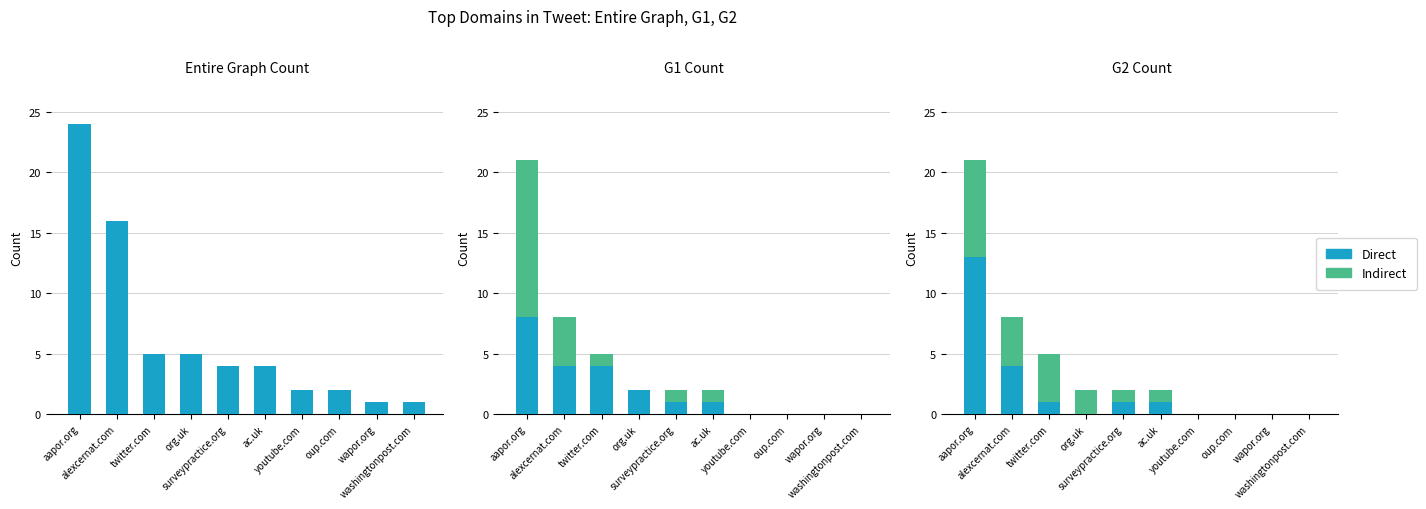

Where is Indirect nearest to the value 4?

alexcernat.com